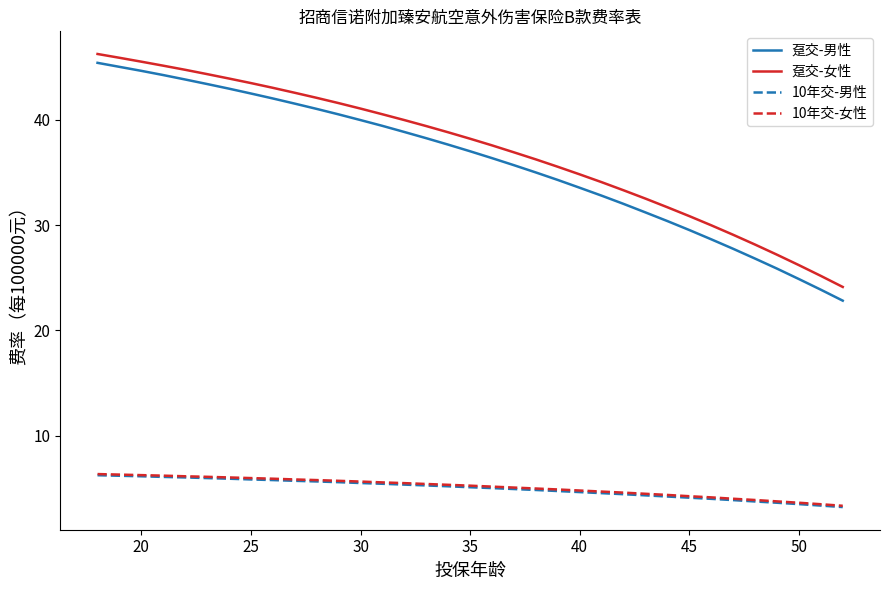

True or false: 10年交-女性 and 趸交-女性 intersect in this chart.

False